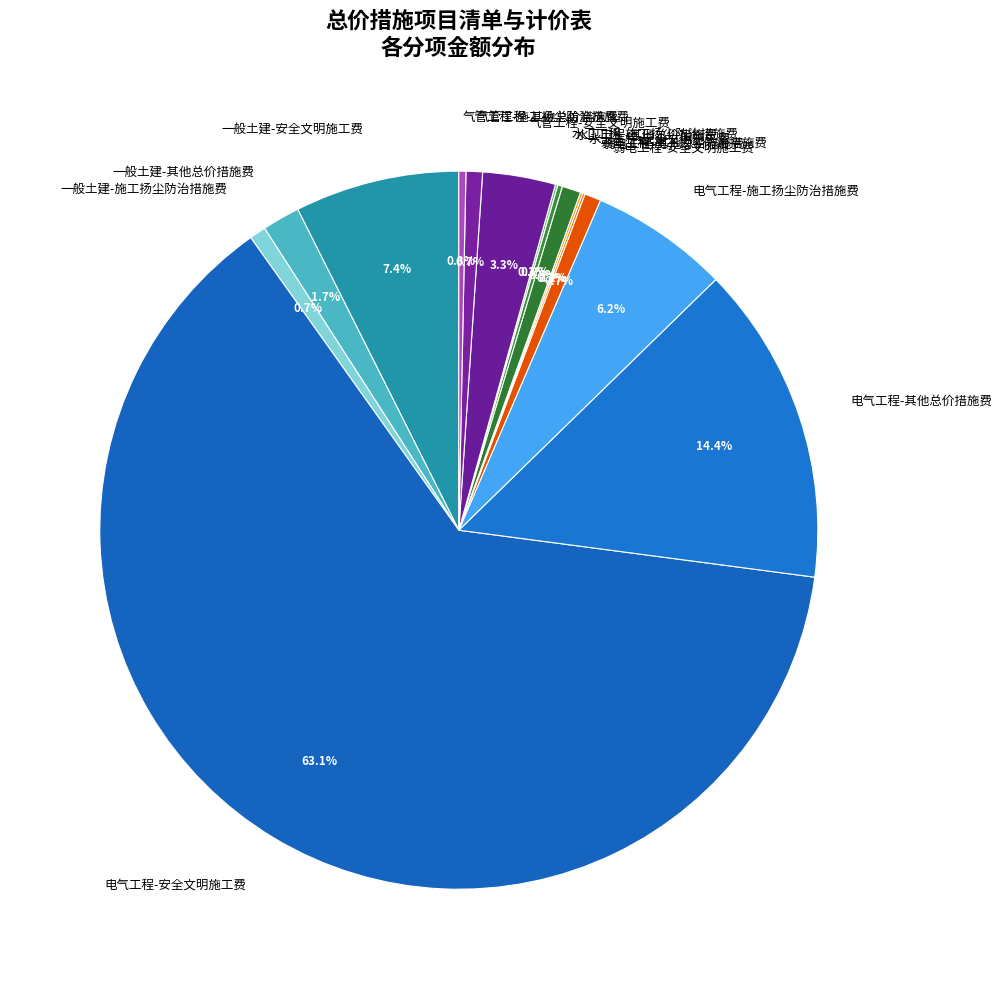

Does any single category account for the majority?

Yes